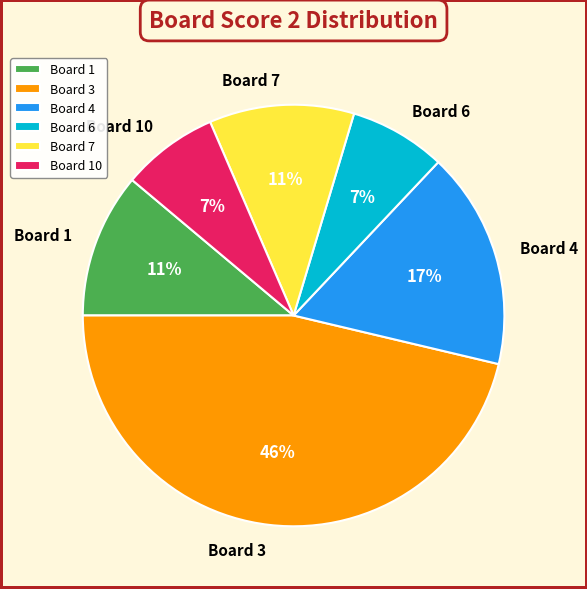

To the nearest percent, what is the difference between the largest and smallest slice percentages?

39%